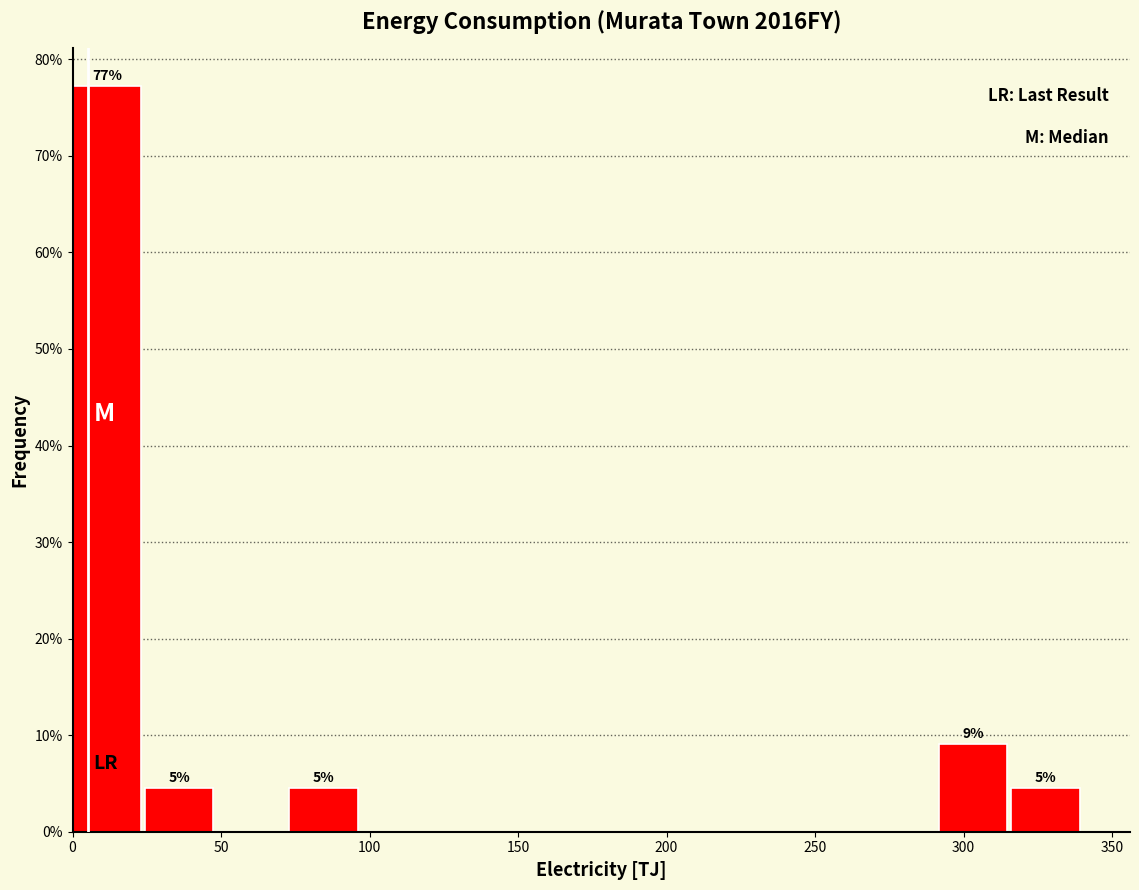

Which range on the x-axis has the tallest bar?

0 to 25